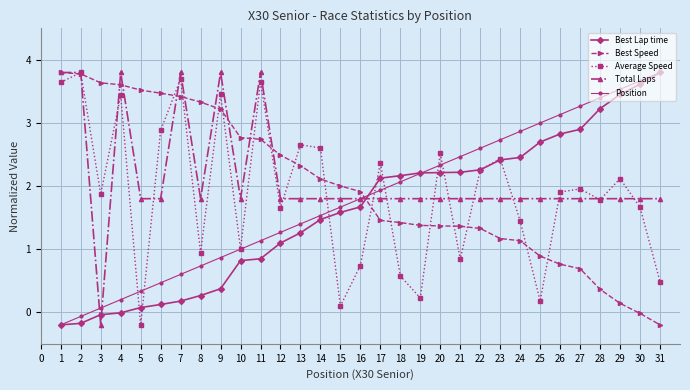

Is it true that Best Lap time equals 1.0 at 24?

False